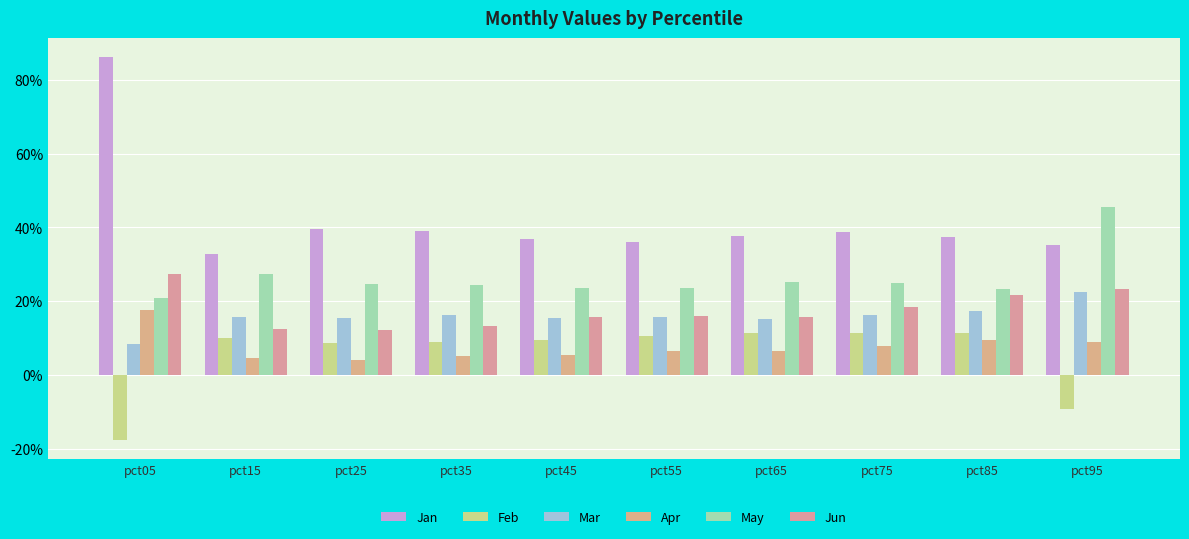

At which label does Apr reach its peak?

pct05